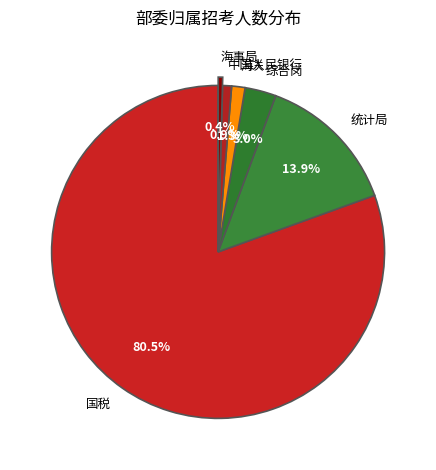

To the nearest percent, what is the difference between the 统计局 and 国税 slice percentages?

67%